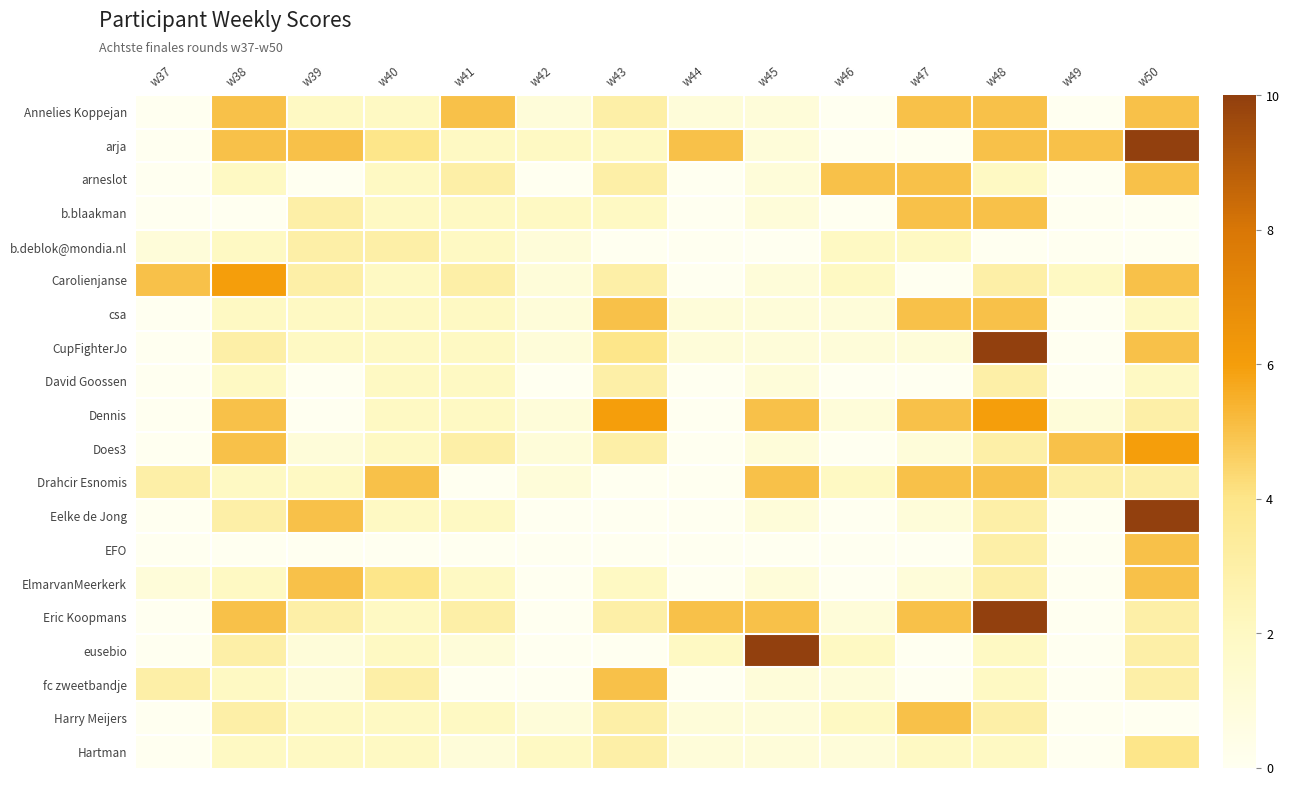

Which label corresponds to the largest value in the chart?

w50